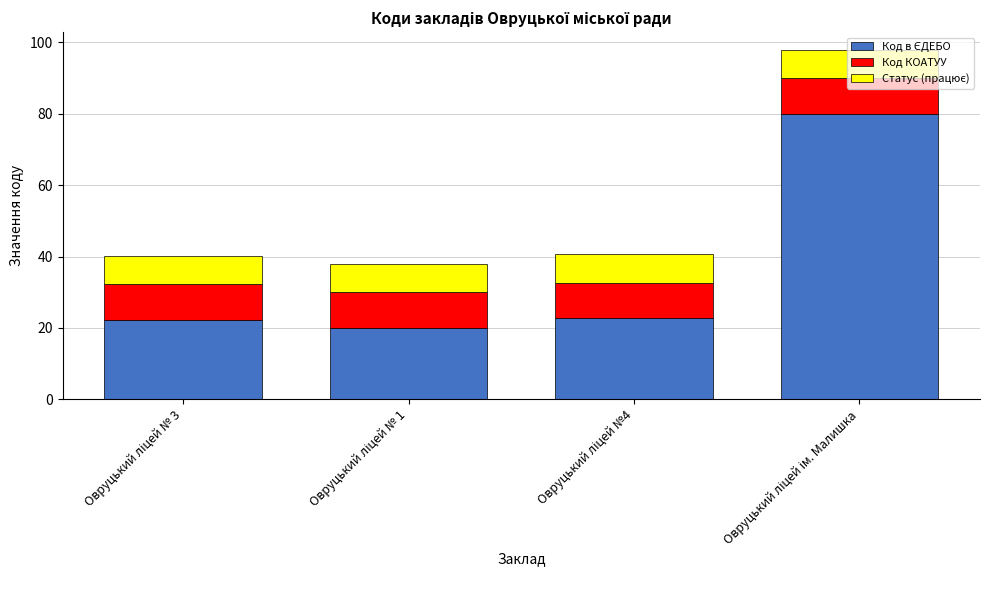

Does the chart contain any negative values?

No